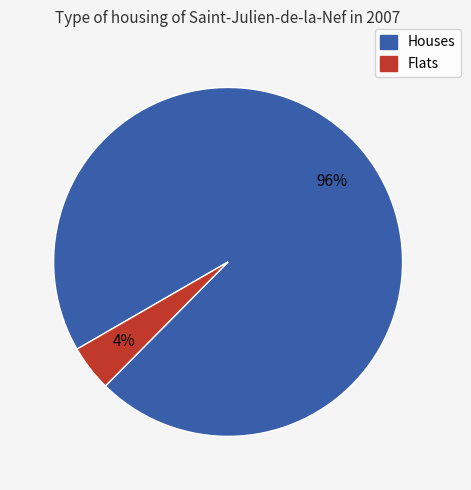

Is there a majority slice in this chart?

Yes